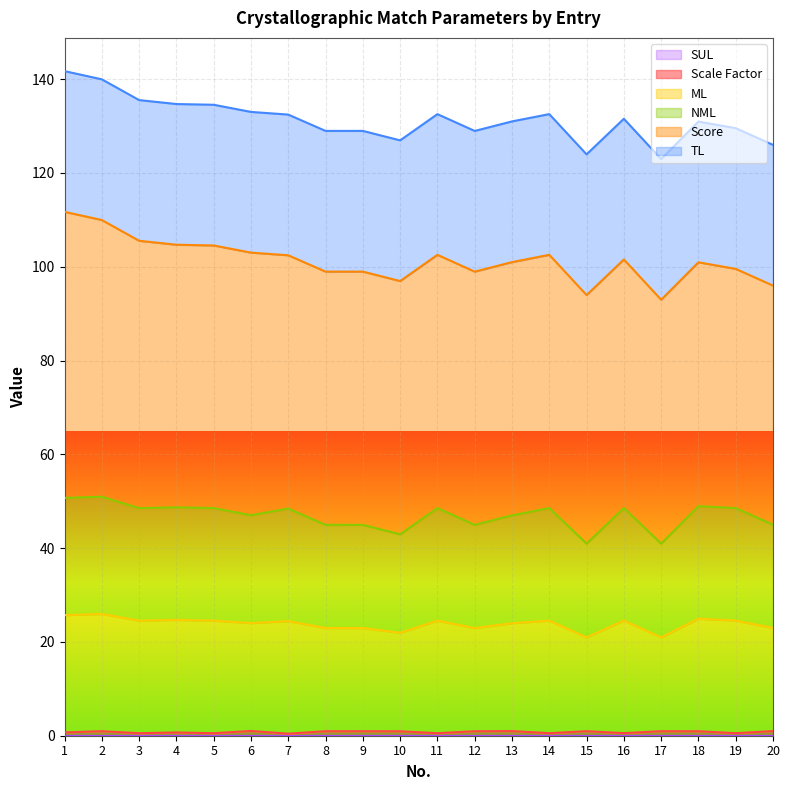

True or false: Scale Factor has more than 1 interior local peaks.

True